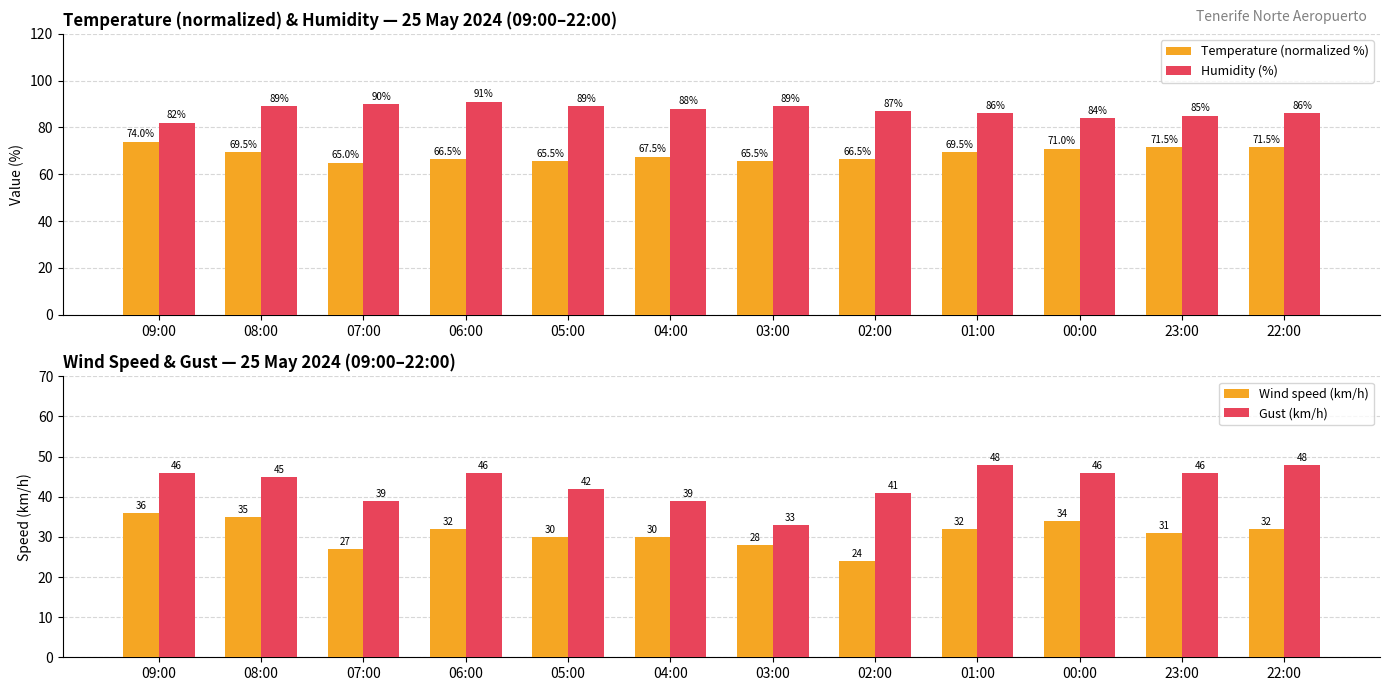

Reading left to right, extract all data points from this chart.

Temperature (normalized %): 74.0	69.5	65.0	66.5	65.5	67.5	65.5	66.5	69.5	71.0	71.5	71.5
Humidity (%): 82.0	89.0	90.0	91.0	89.0	88.0	89.0	87.0	86.0	84.0	85.0	86.0
Wind speed (km/h): 36.0	35.0	27.0	32.0	30.0	30.0	28.0	24.0	32.0	34.0	31.0	32.0
Gust (km/h): 46.0	45.0	39.0	46.0	42.0	39.0	33.0	41.0	48.0	46.0	46.0	48.0